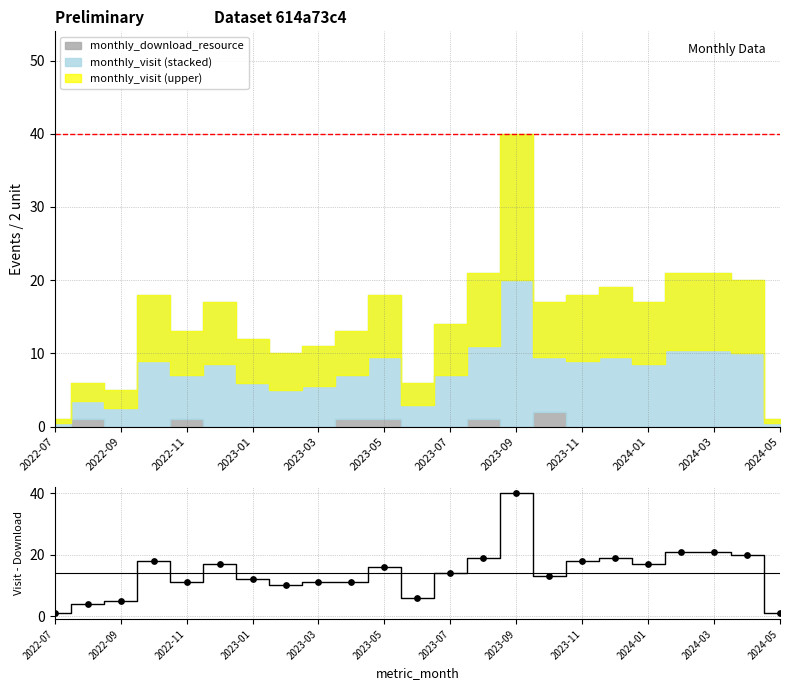

Which has a higher value, 17 or 16?

17